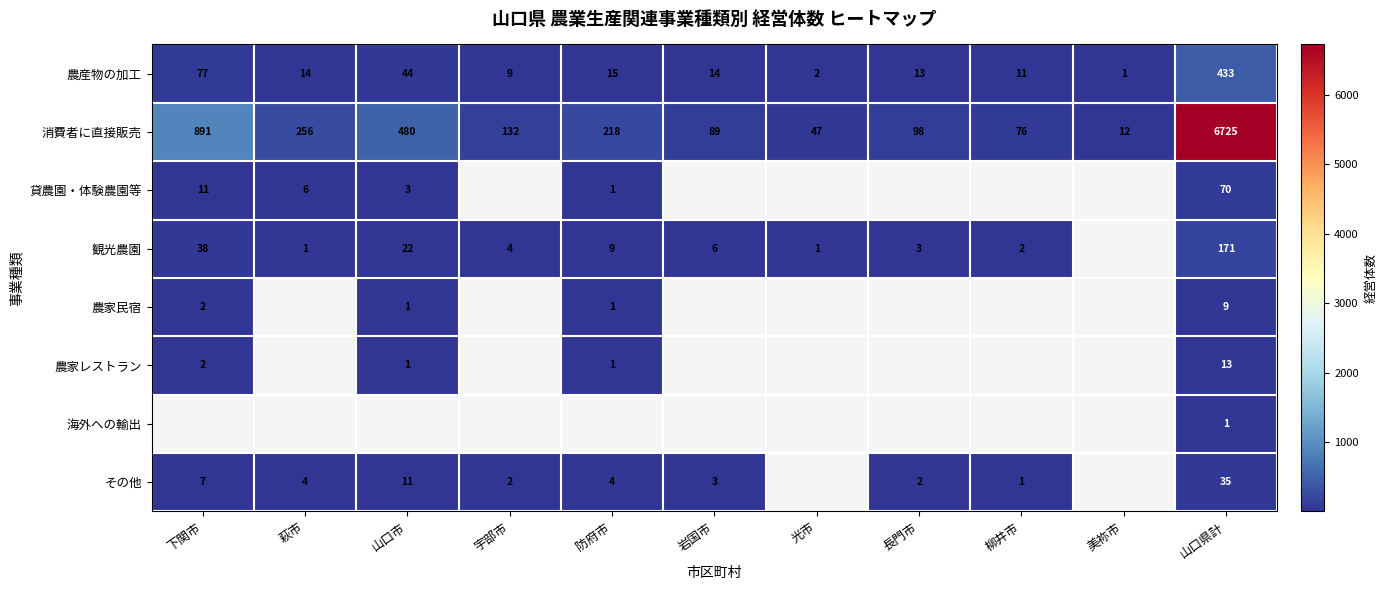

What is the spread (max minus min) of values at 山口県計?

6724